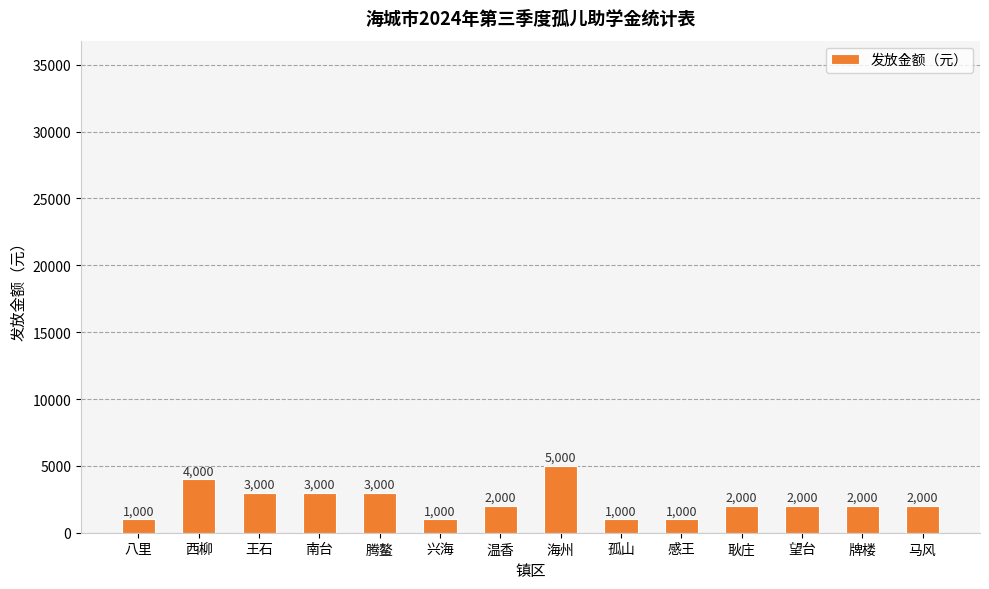

What is the difference between the values at 西柳 and 耿庄?

2000